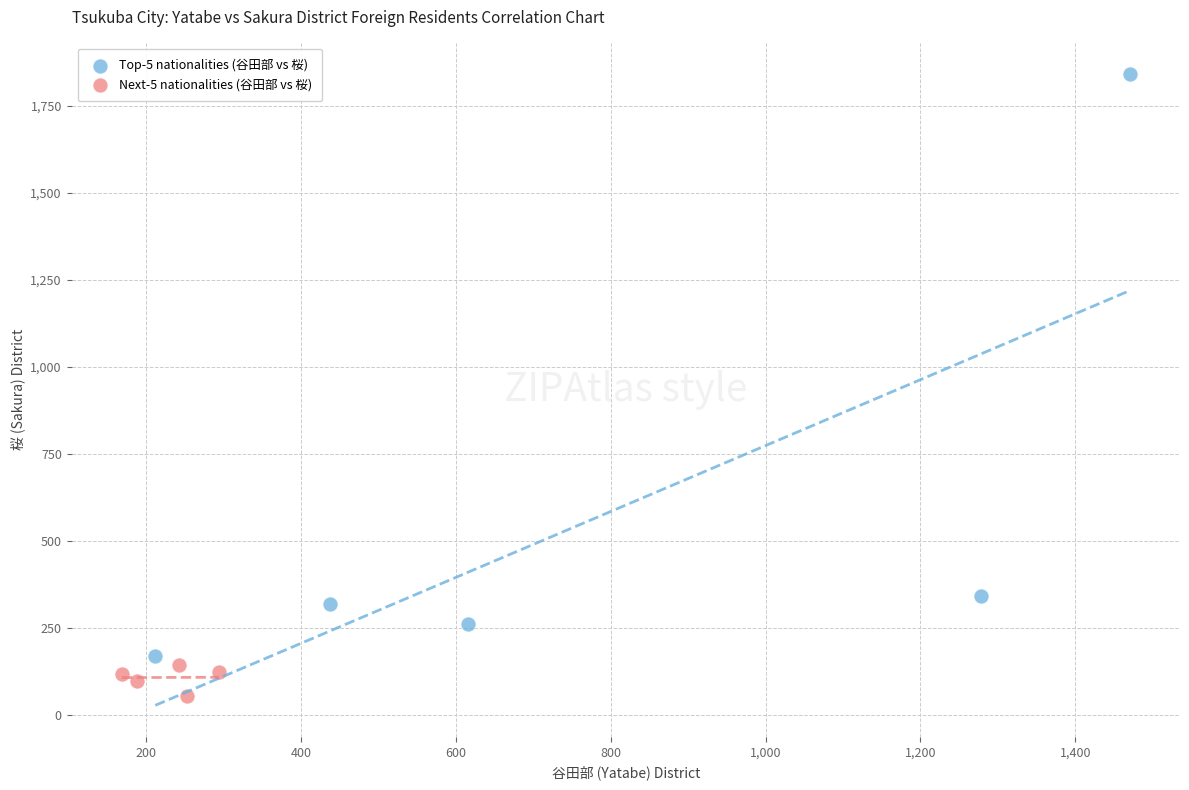

What are all the series names shown in the legend?

Top-5 nationalities (谷田部 vs 桜), Next-5 nationalities (谷田部 vs 桜)